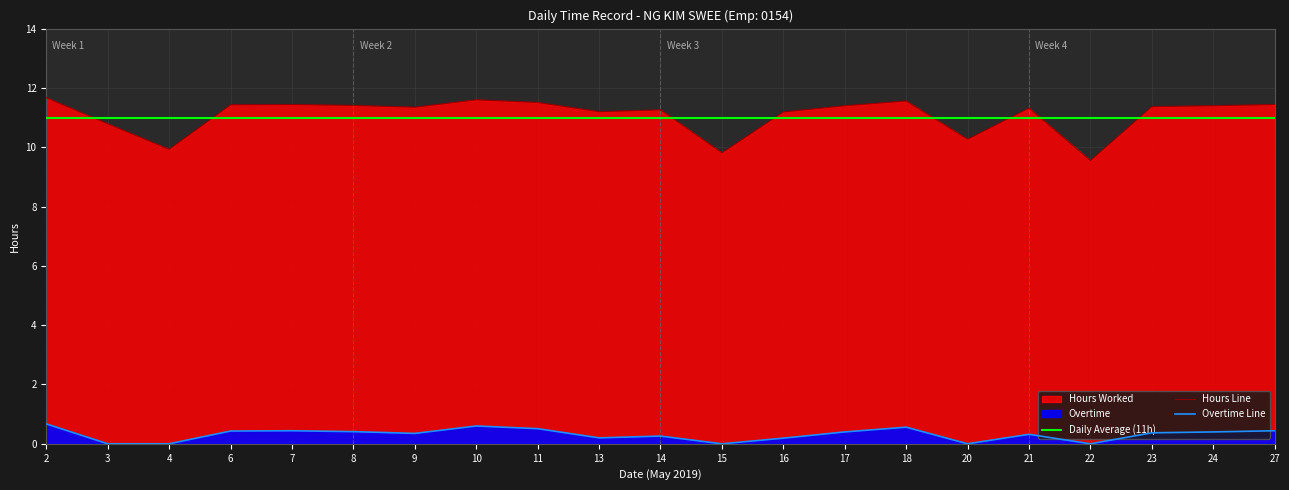

What is the maximum value shown in the chart?

11.7